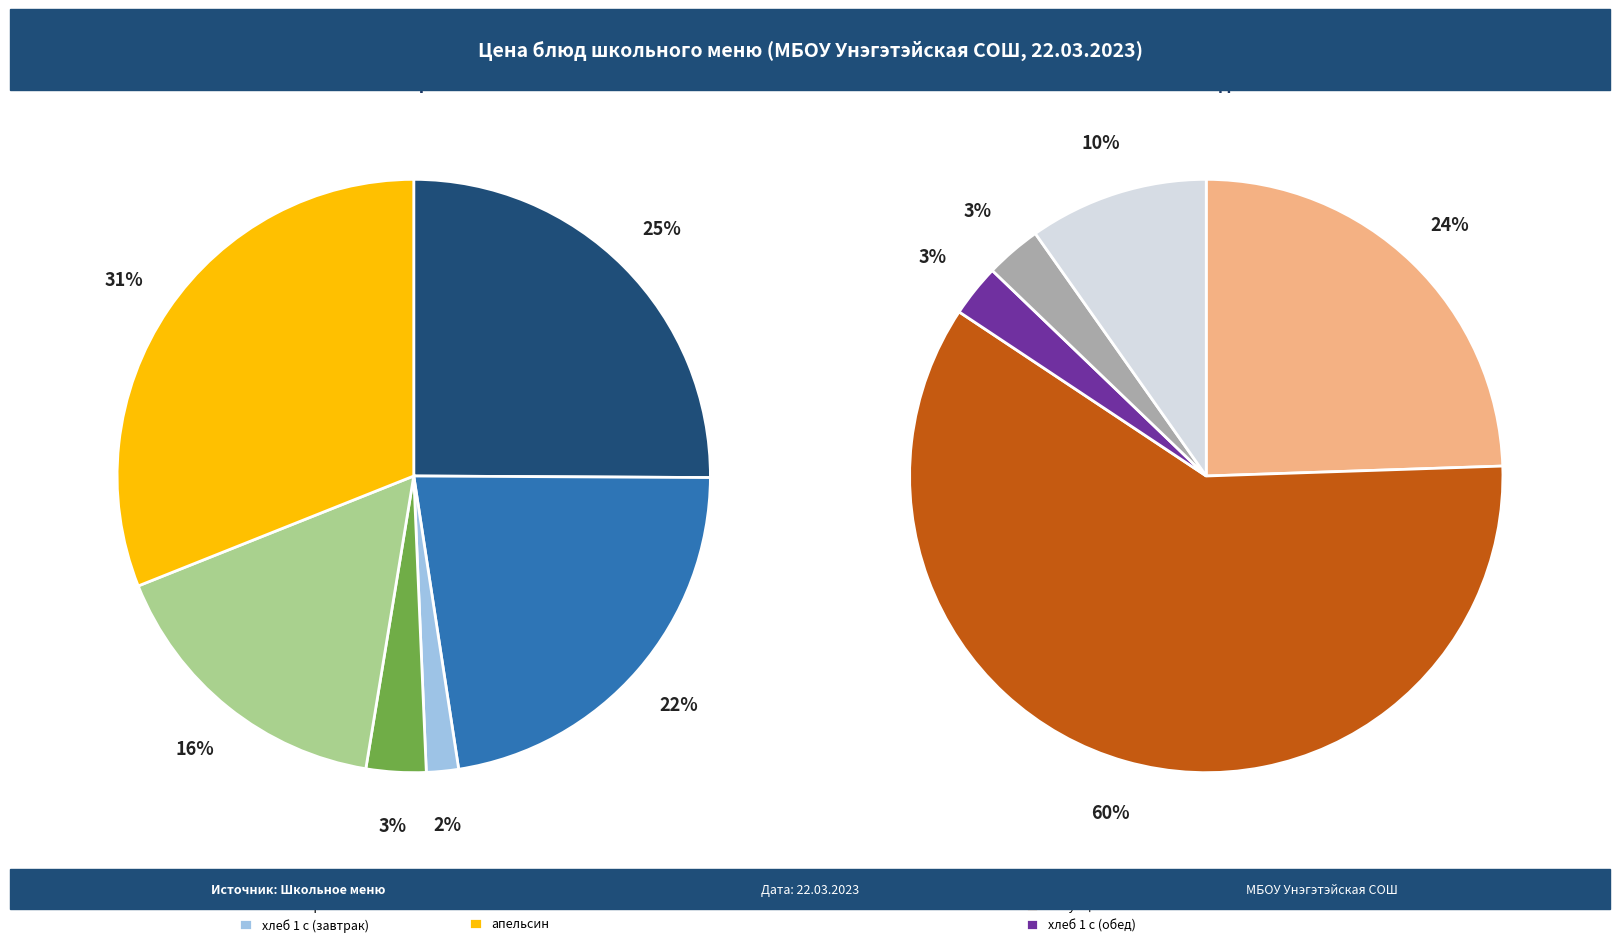

Count the number of slices in the pie.

11